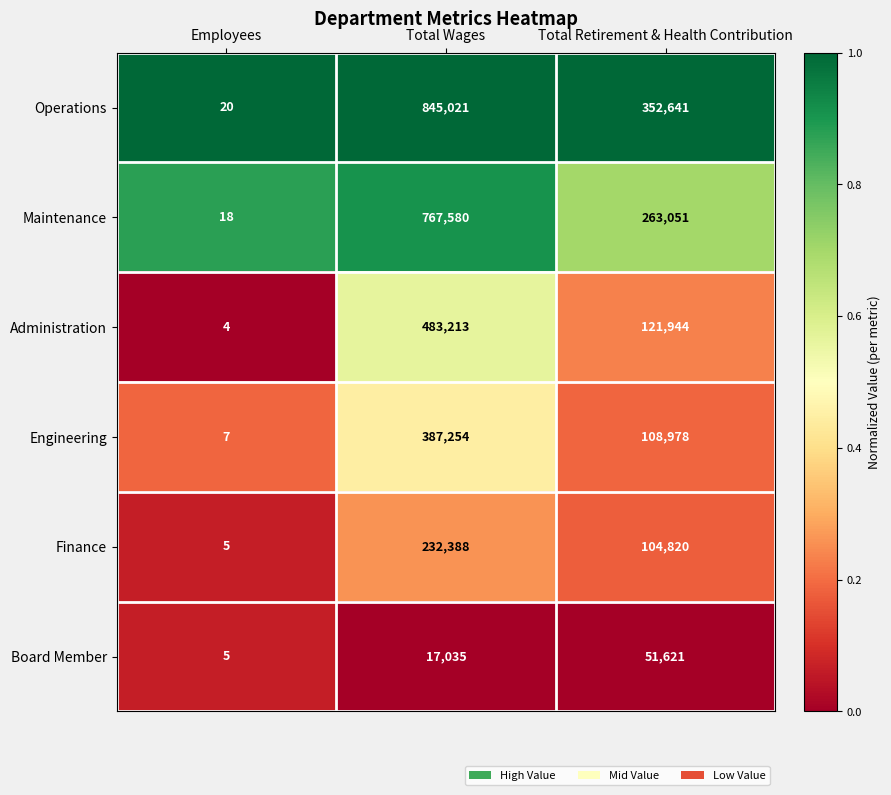

Which series has the largest total across all categories?

Operations